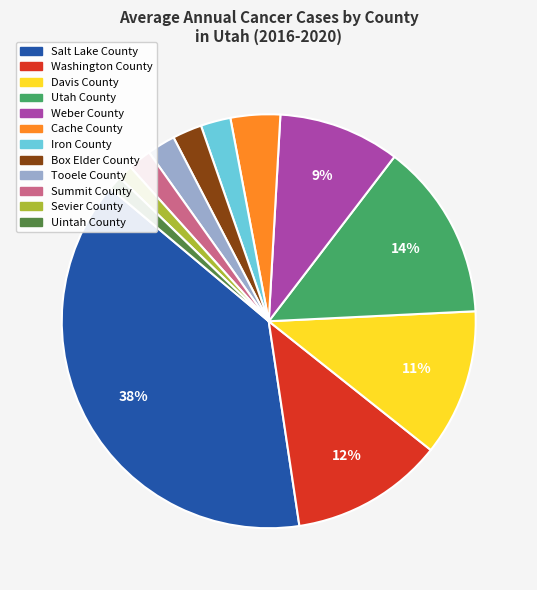

Do Cache County and Summit County together represent more than half of the pie?

No